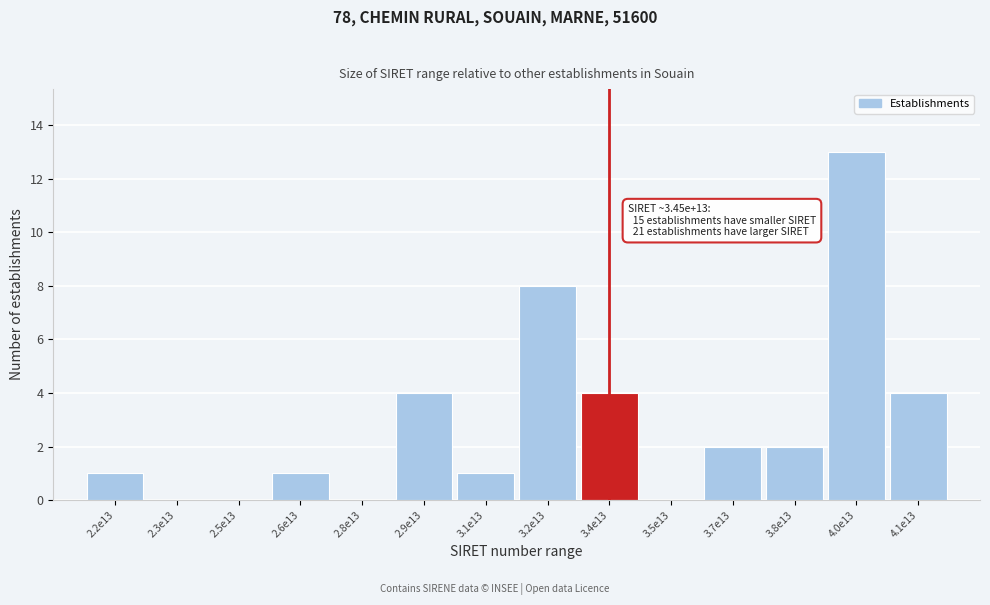

Reading right to left, list all the values displayed in this chart.

4.1e13=4	4.0e13=13	3.8e13=2	3.7e13=2	3.5e13=0	3.4e13=4	3.2e13=8	3.1e13=1	2.9e13=4	2.8e13=0	2.6e13=1	2.5e13=0	2.3e13=0	2.2e13=1